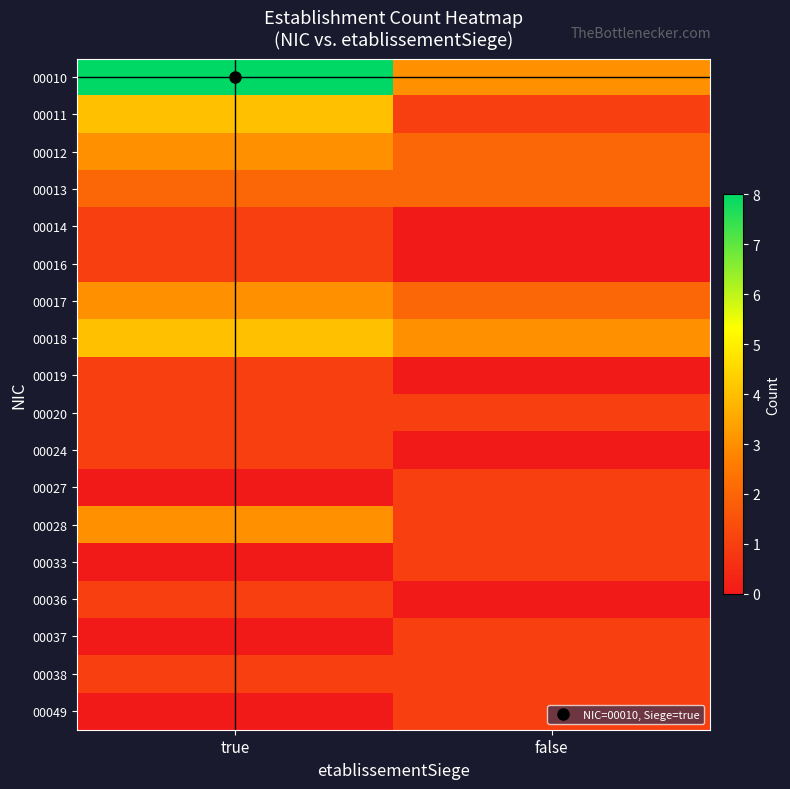

Rank the series at true from lowest to highest value.

00027, 00033, 00037, 00049, 00014, 00016, 00019, 00020, 00024, 00036, 00038, 00013, 00012, 00017, 00028, 00011, 00018, 00010